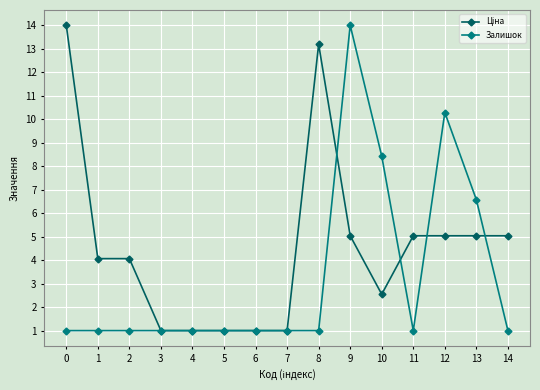

Does the chart have visible grid lines?

Yes